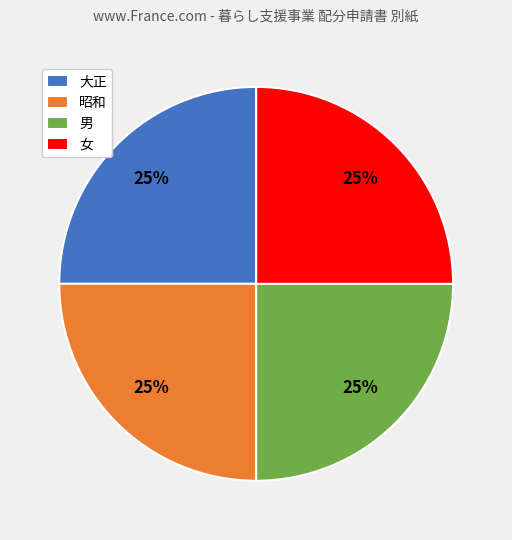

Count the number of slices in the pie.

4